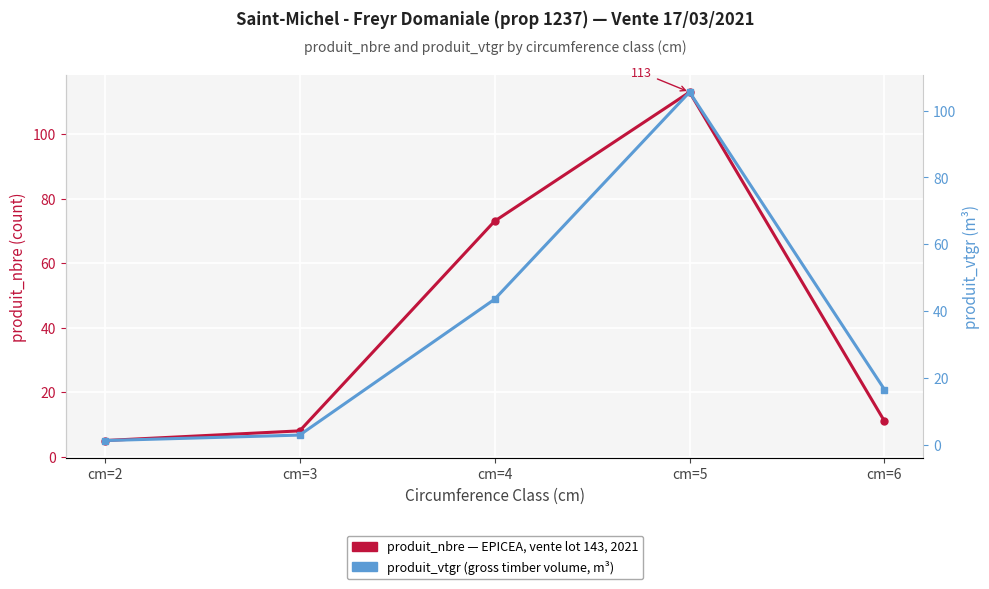

What is the difference between the highest and lowest values at cm=5?

7.5